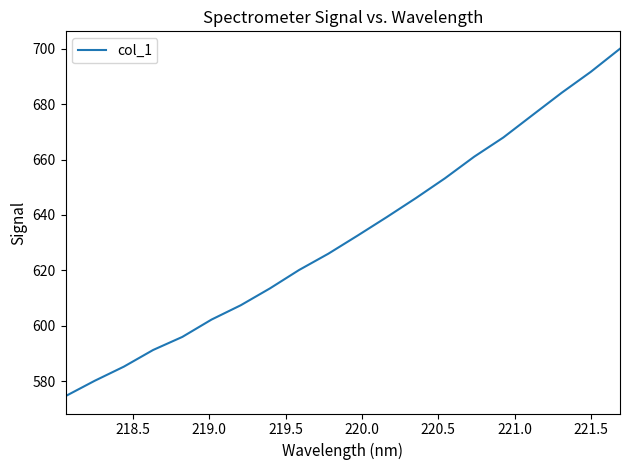

Count the number of categories in the chart.

20